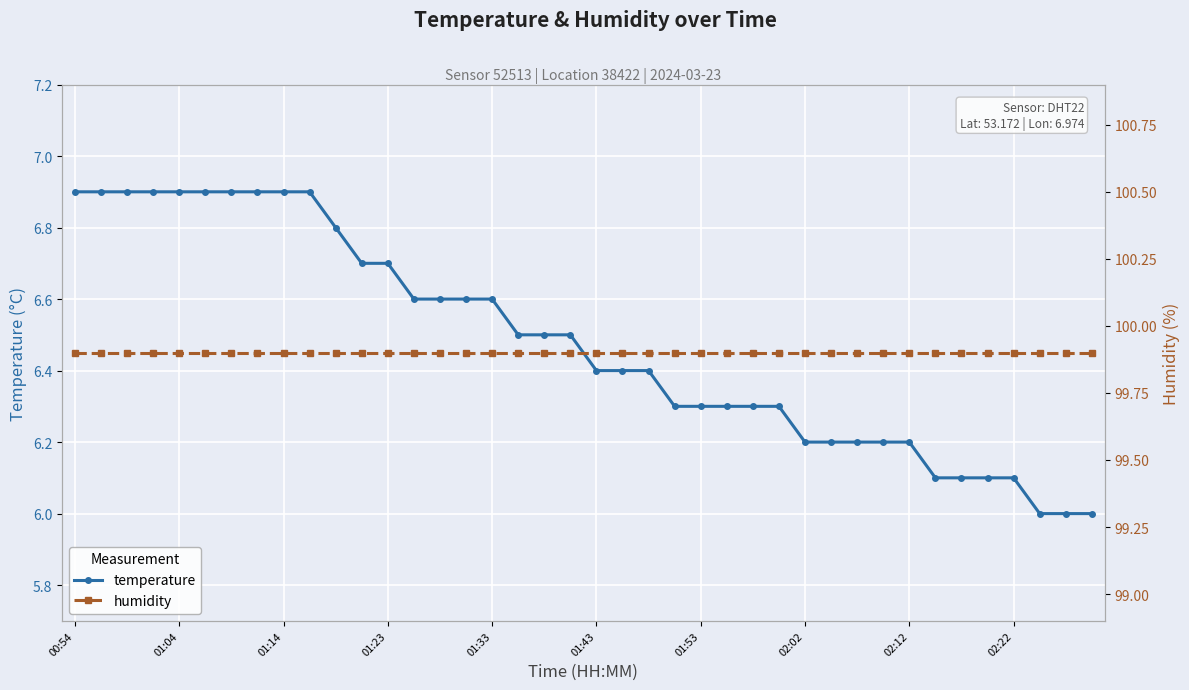

Is the value of temperature at 35 greater than the value of humidity at 19?

No